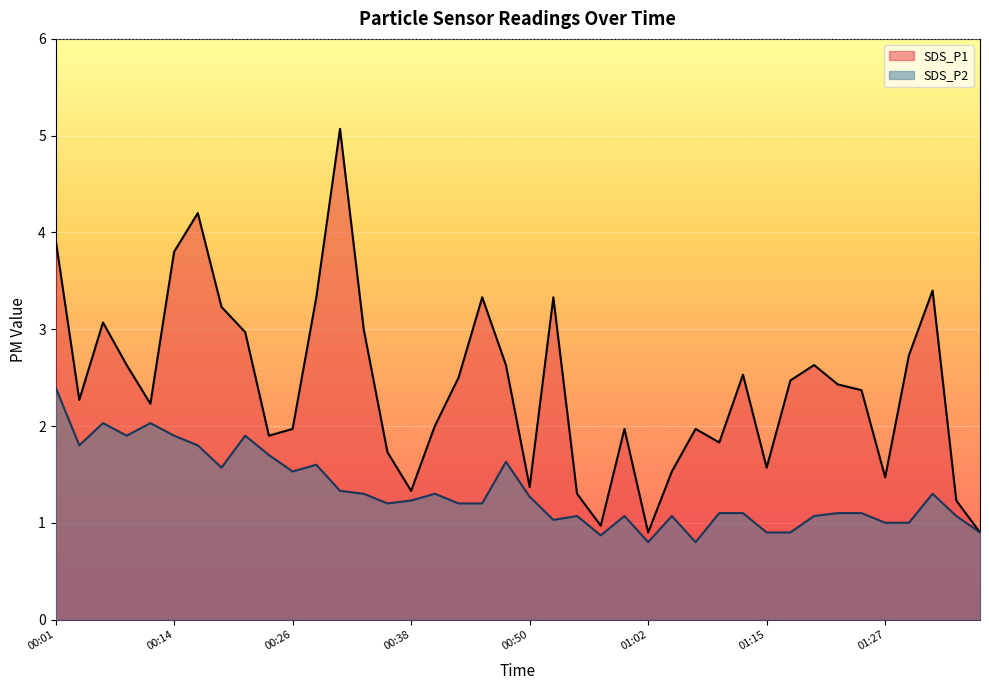

Reading left to right, transcribe all the data shown in this chart.

SDS_P1: 00:01=3.9	00:04=2.3	00:06=3.1	00:09=2.6	00:11=2.2	00:14=3.8	00:16=4.2	00:18=3.2	00:21=3.0	00:23=1.9	00:26=2.0	00:28=3.3	00:31=5.1	00:33=3.0	00:36=1.7	00:38=1.3	00:40=2.0	00:43=2.5	00:45=3.3	00:48=2.6	00:50=1.4	00:53=3.3	00:55=1.3	00:58=1.0	01:00=2.0	01:02=0.9	01:05=1.5	01:07=2.0	01:10=1.8	01:12=2.5	01:15=1.6	01:17=2.5	01:20=2.6	01:22=2.4	01:24=2.4	01:27=1.5	01:29=2.7	01:32=3.4	01:34=1.2	01:37=0.9
SDS_P2: 00:01=2.4	00:04=1.8	00:06=2.0	00:09=1.9	00:11=2.0	00:14=1.9	00:16=1.8	00:18=1.6	00:21=1.9	00:23=1.7	00:26=1.5	00:28=1.6	00:31=1.3	00:33=1.3	00:36=1.2	00:38=1.2	00:40=1.3	00:43=1.2	00:45=1.2	00:48=1.6	00:50=1.3	00:53=1.0	00:55=1.1	00:58=0.9	01:00=1.1	01:02=0.8	01:05=1.1	01:07=0.8	01:10=1.1	01:12=1.1	01:15=0.9	01:17=0.9	01:20=1.1	01:22=1.1	01:24=1.1	01:27=1.0	01:29=1.0	01:32=1.3	01:34=1.1	01:37=0.9